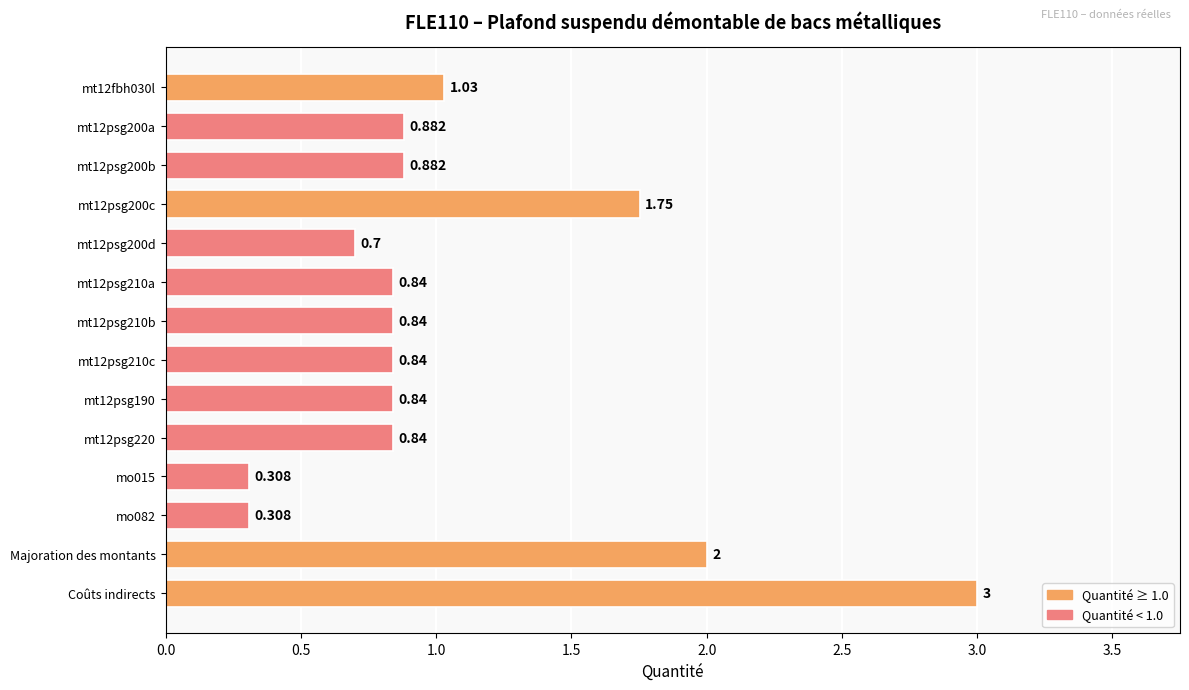

Which category has the highest value across all series?

Coûts indirects